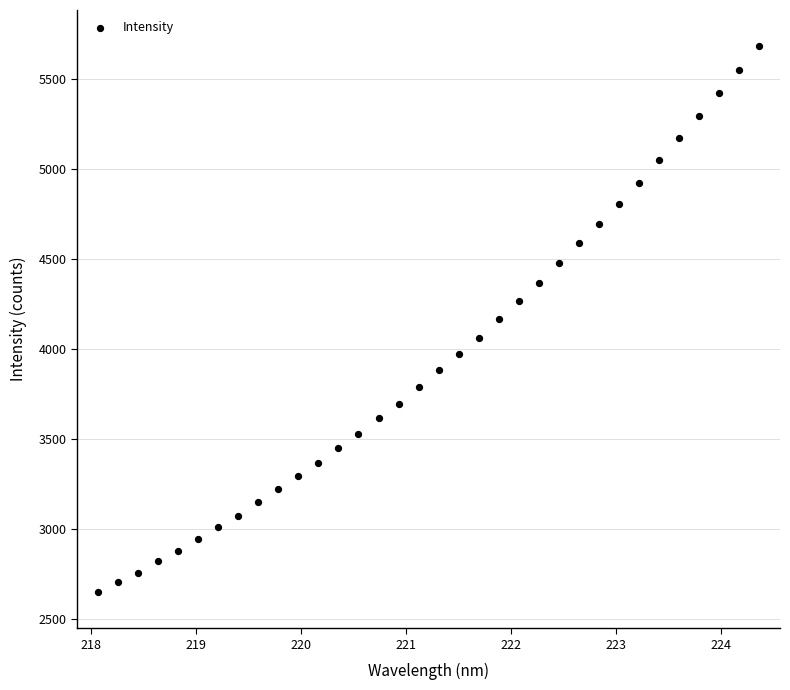

What is the range of X values (max minus min)?

6.3